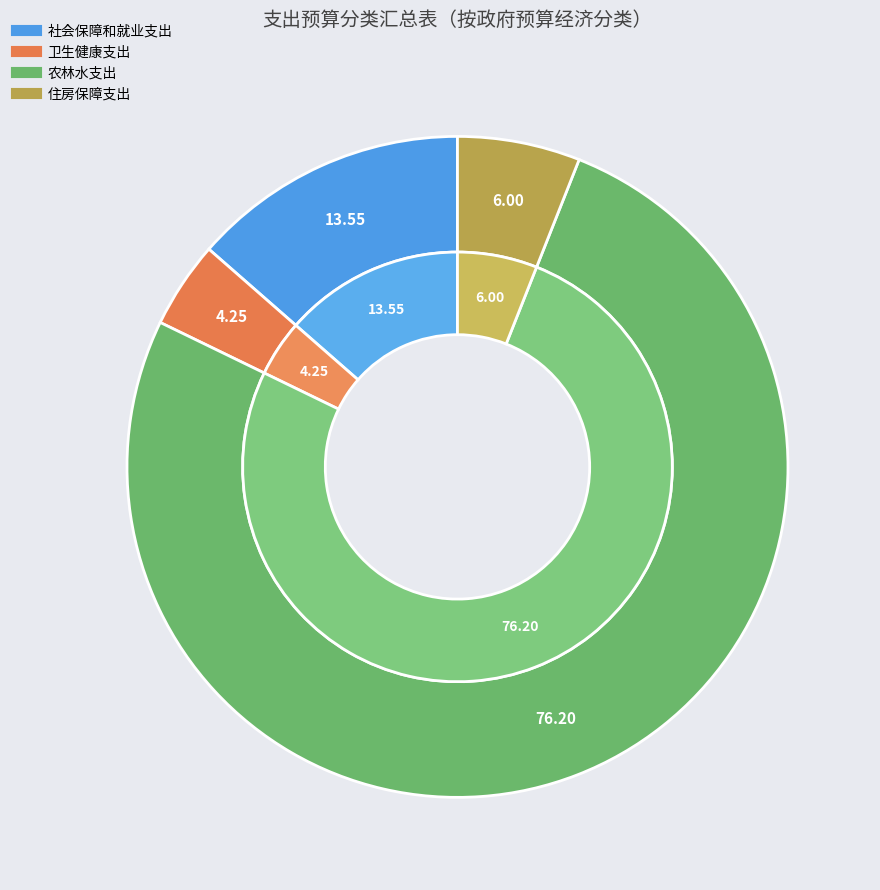

What percentage do 卫生健康支出 and 社会保障和就业支出 together represent?

17.8%